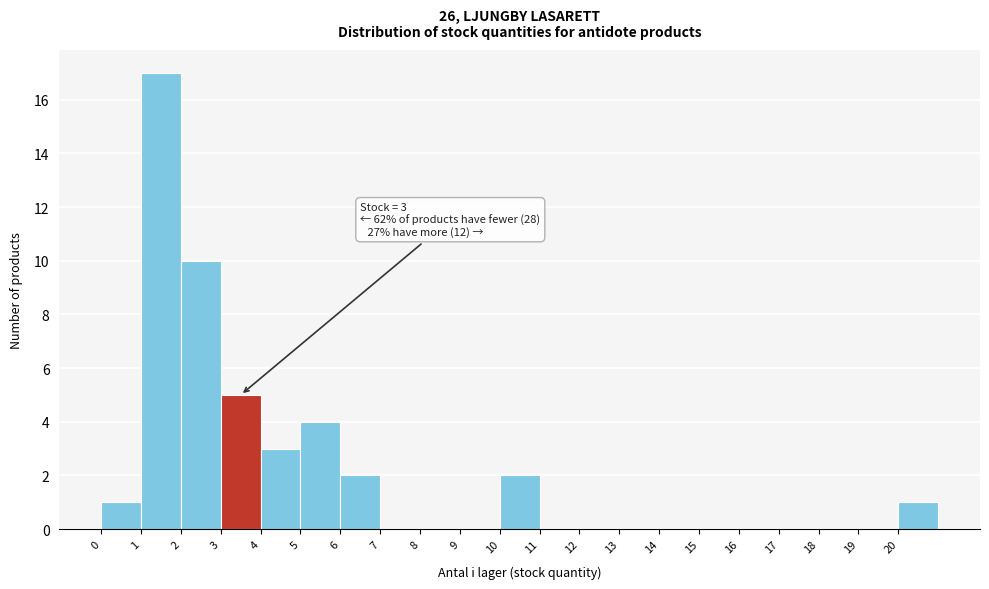

Which range on the x-axis has the tallest bar?

1 to 2